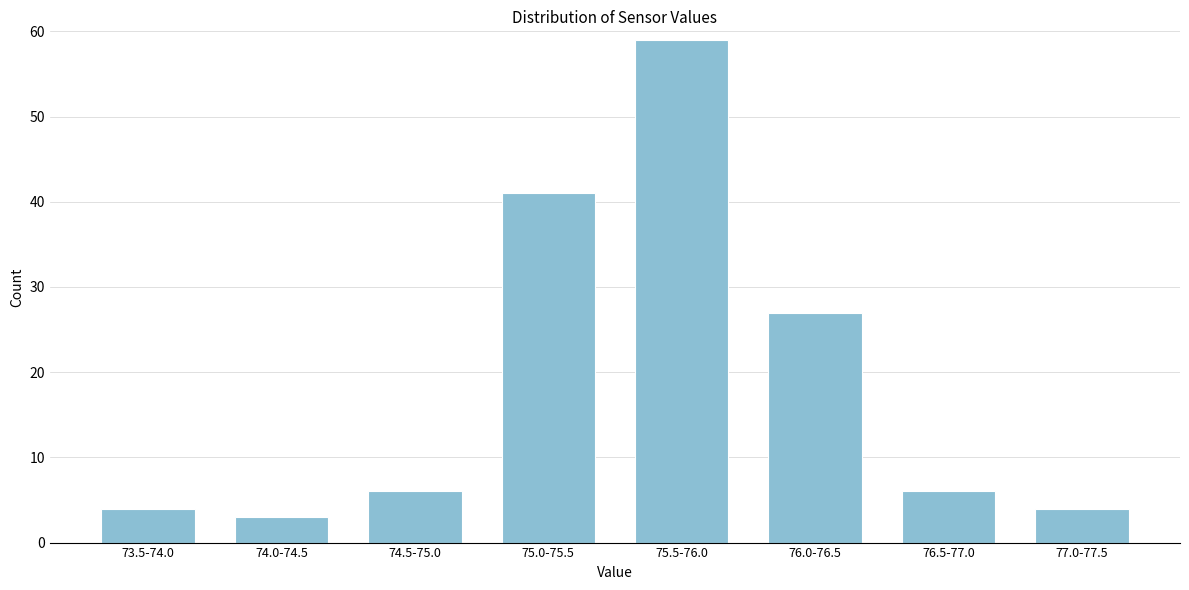

Reading left to right, what are all the values shown in this chart?

73.5-74.0=4	74.0-74.5=3	74.5-75.0=6	75.0-75.5=41	75.5-76.0=59	76.0-76.5=27	76.5-77.0=6	77.0-77.5=4